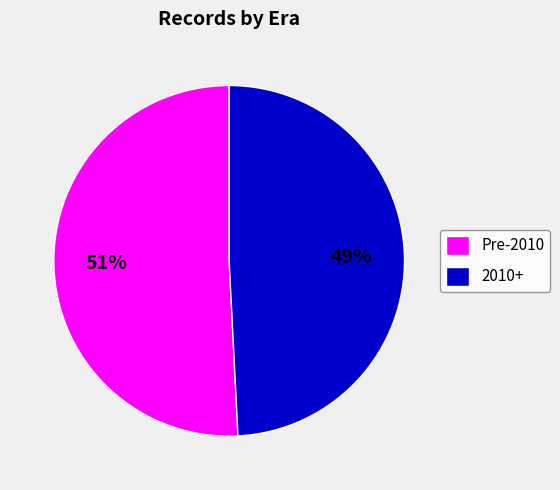

Rank the categories by value from lowest to highest.

2010+, Pre-2010